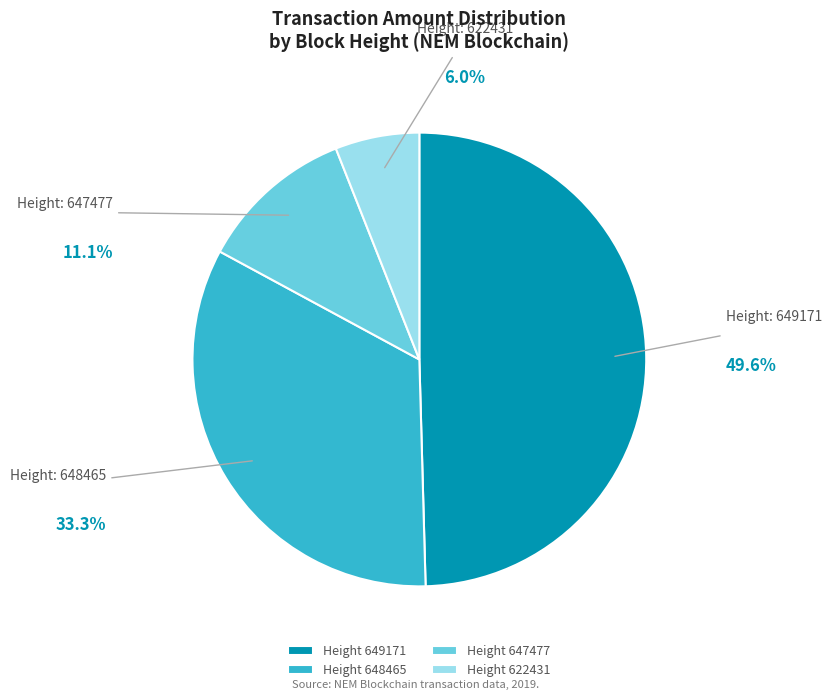

Rank the categories by value from lowest to highest.

Height 622431, Height 647477, Height 648465, Height 649171